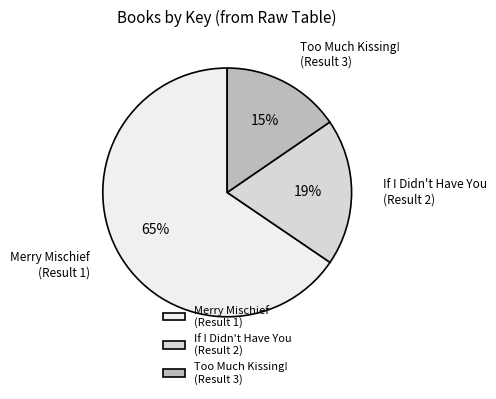

To the nearest percent, what portion does Too Much Kissing! (Result 3) represent?

15%